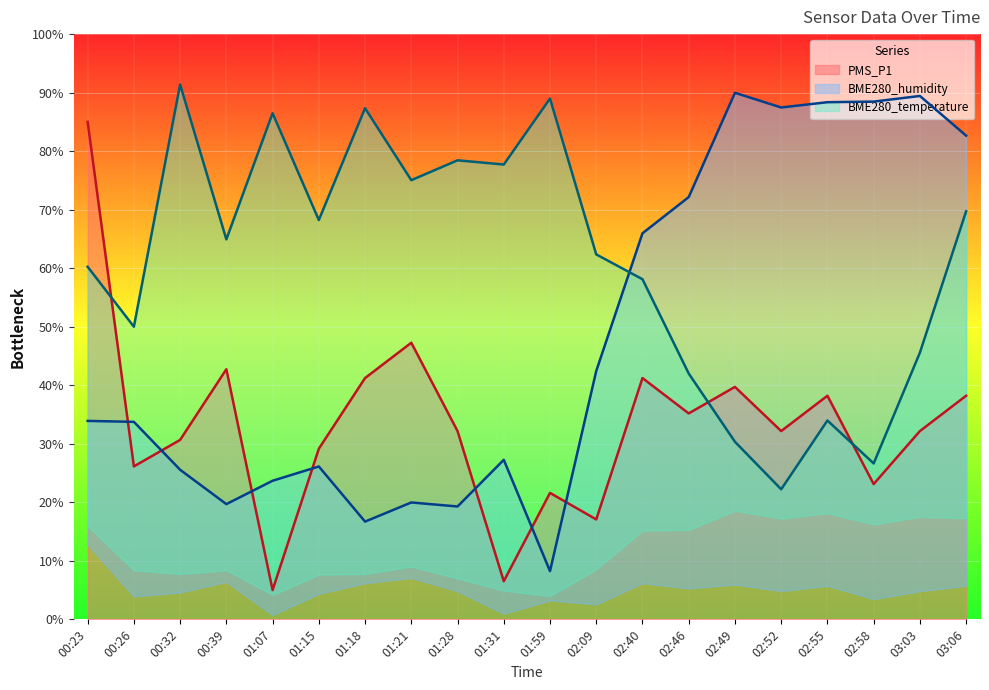

The value of PMS_P1 at 02:58 is 23.1. True or false?

True